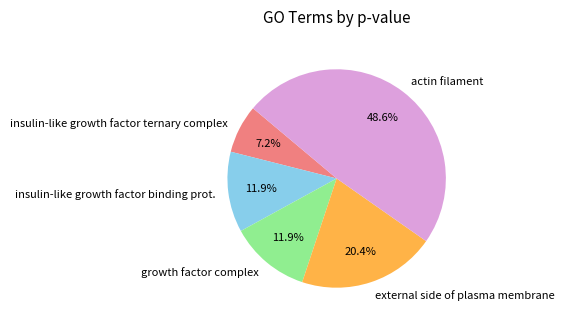

Does any single category account for the majority?

No